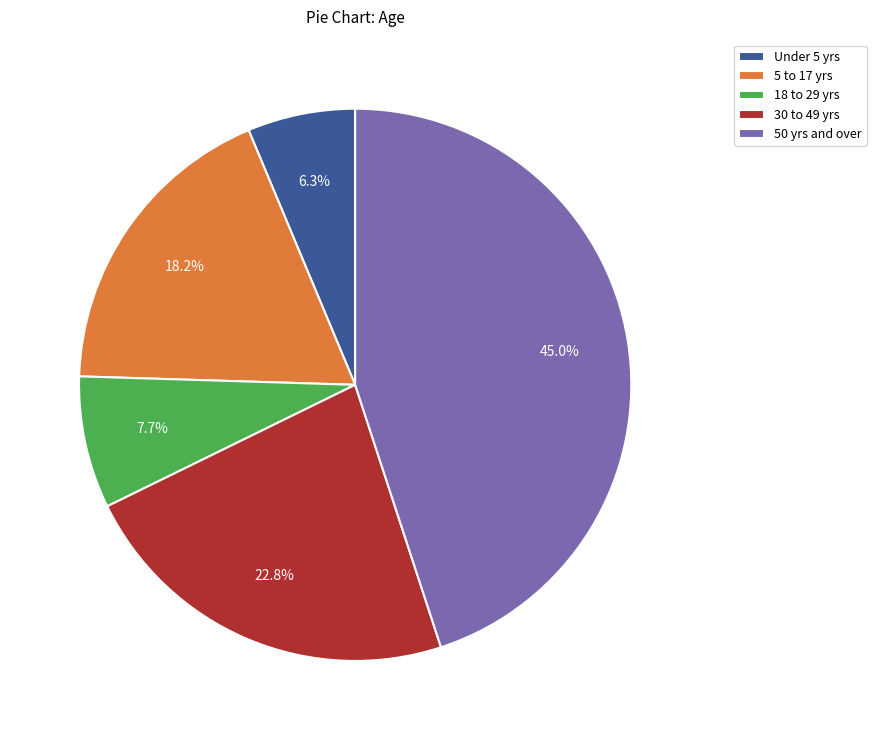

Rank the categories by value from lowest to highest.

Under 5 yrs, 18 to 29 yrs, 5 to 17 yrs, 30 to 49 yrs, 50 yrs and over